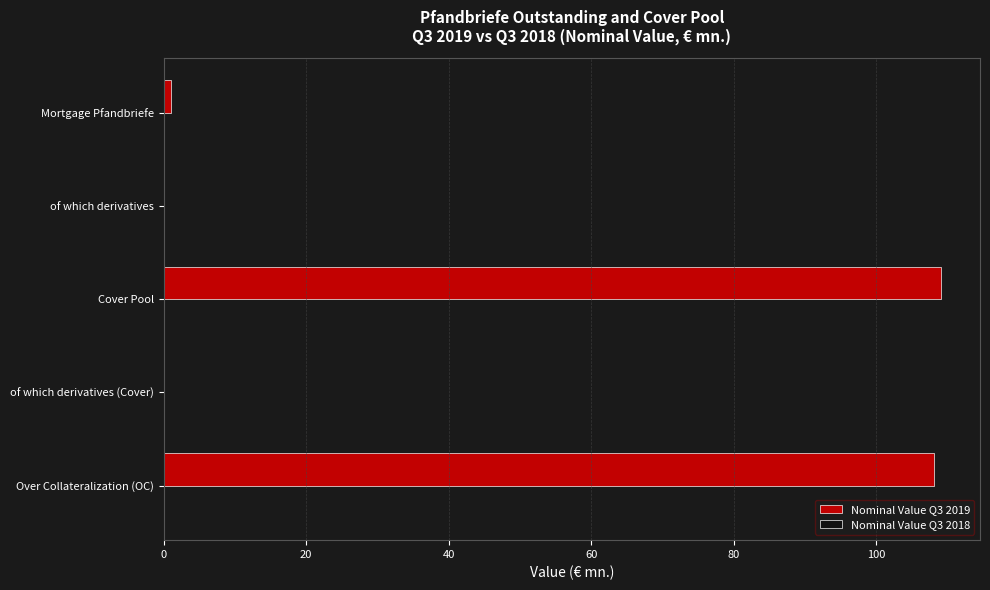

How many distinct data groups are displayed?

1